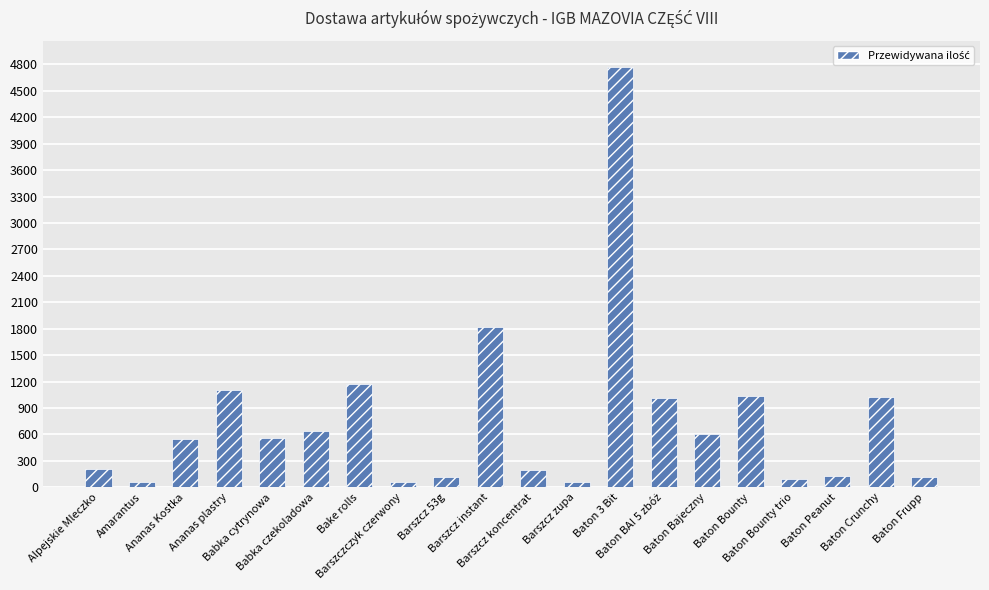

What is the sum of all values?

15328